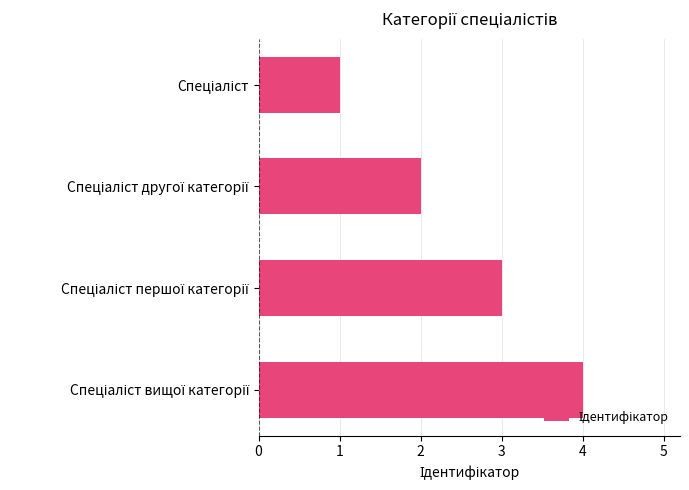

What is the maximum value shown in the chart?

4